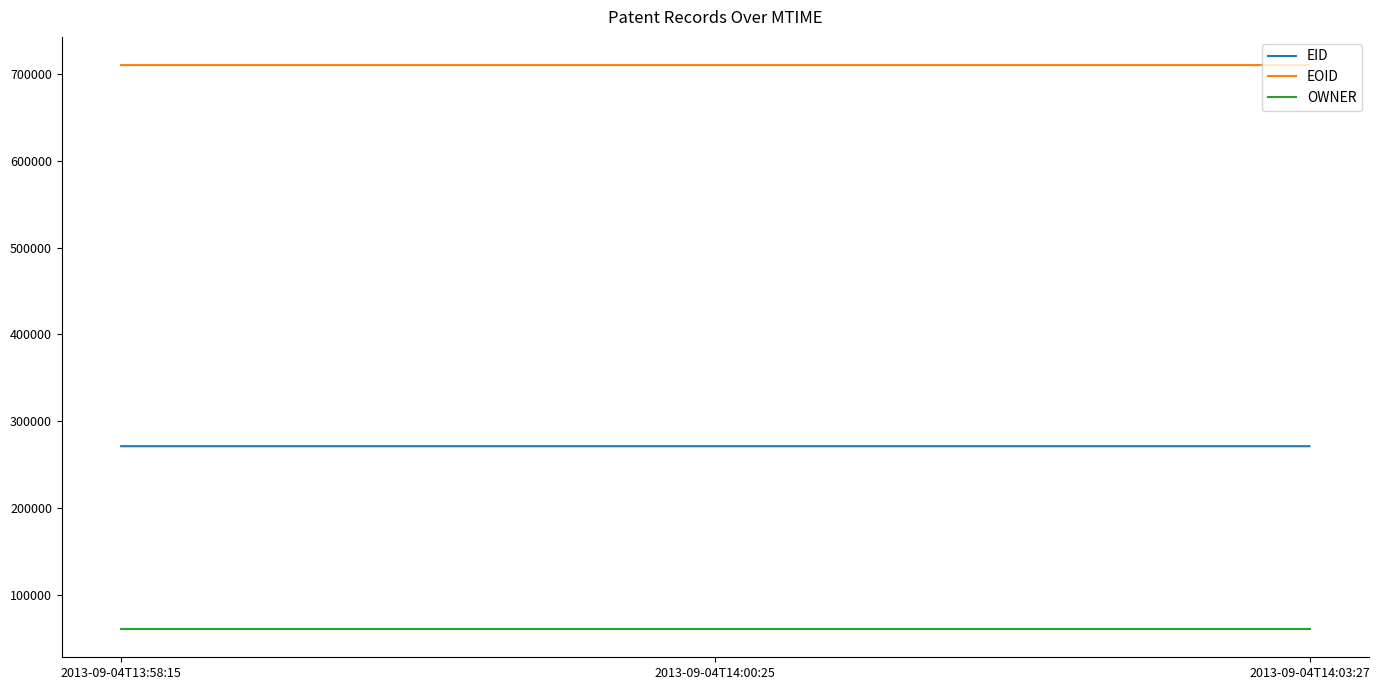

List the series in order of their overall mean, highest first.

EOID, EID, OWNER